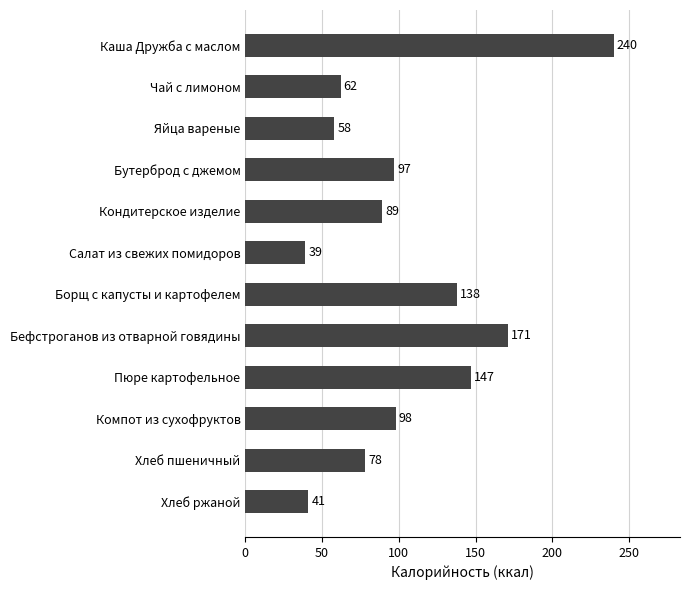

What is the average value?

105